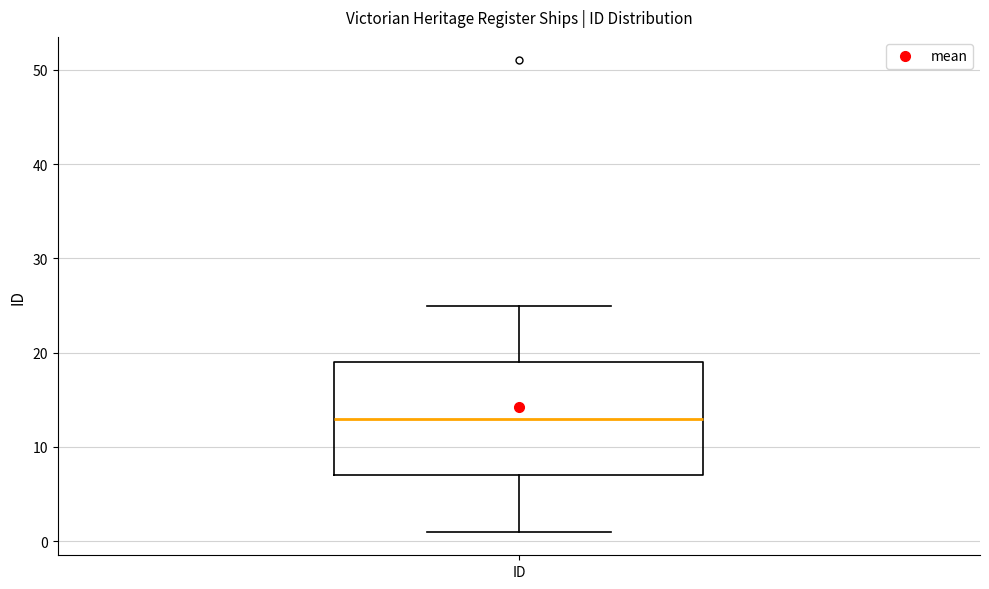

Transcribe this box plot: give where the median line is, the range the box spans, and where the two whiskers end, as read against the y-axis. The values are not printed on the chart, so give them approximately, as read against the axis.

median 13, box 7 to 19, whiskers 1 to 25